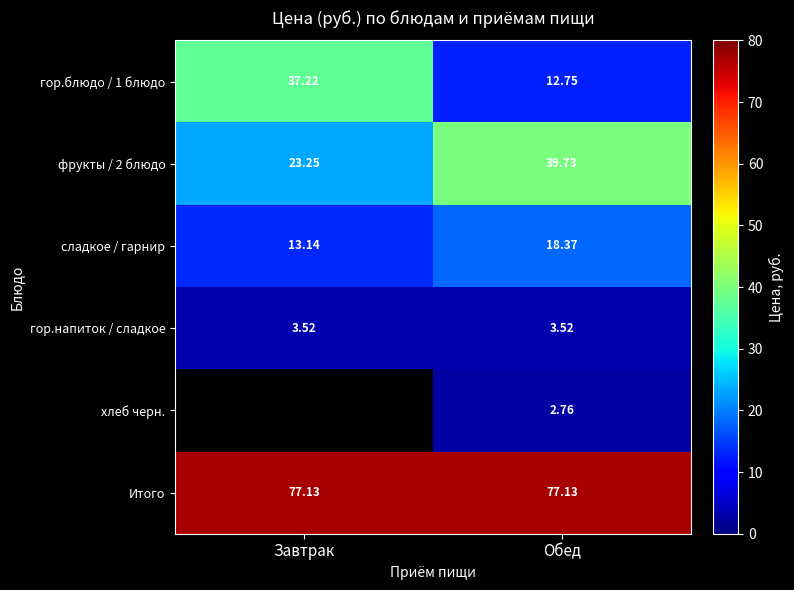

At which label does сладкое / гарнир reach its minimum?

Завтрак